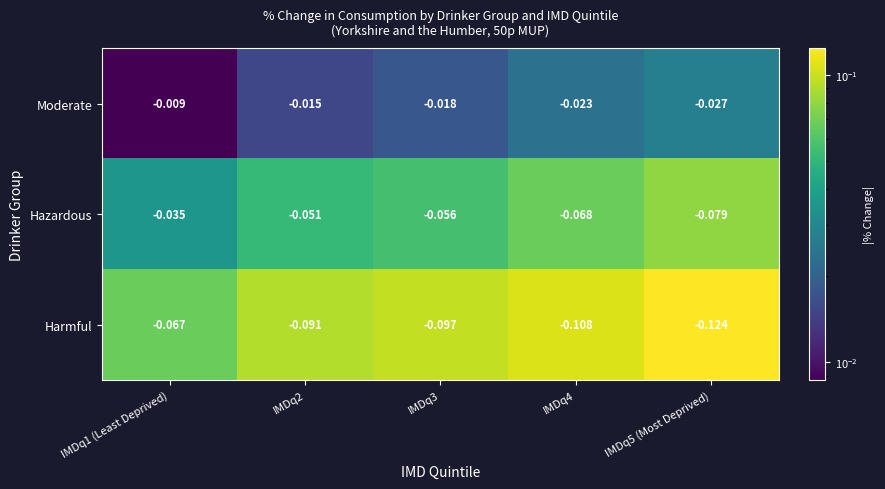

List the series in order of their overall mean, lowest first.

Moderate, Hazardous, Harmful